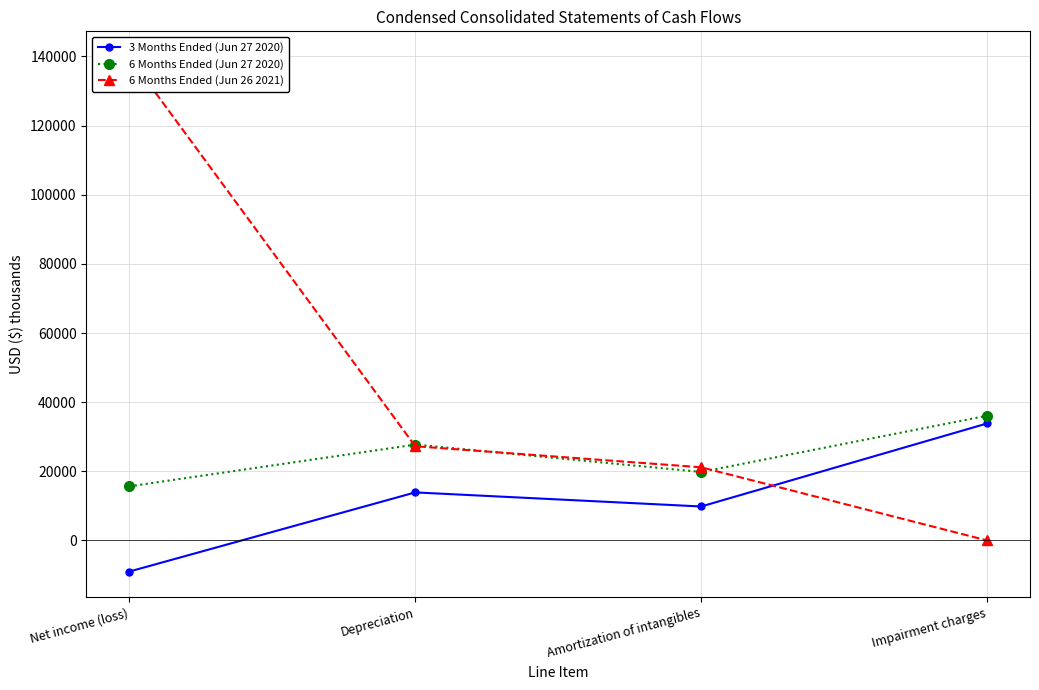

Which label corresponds to the smallest value in the chart?

Net income (loss)